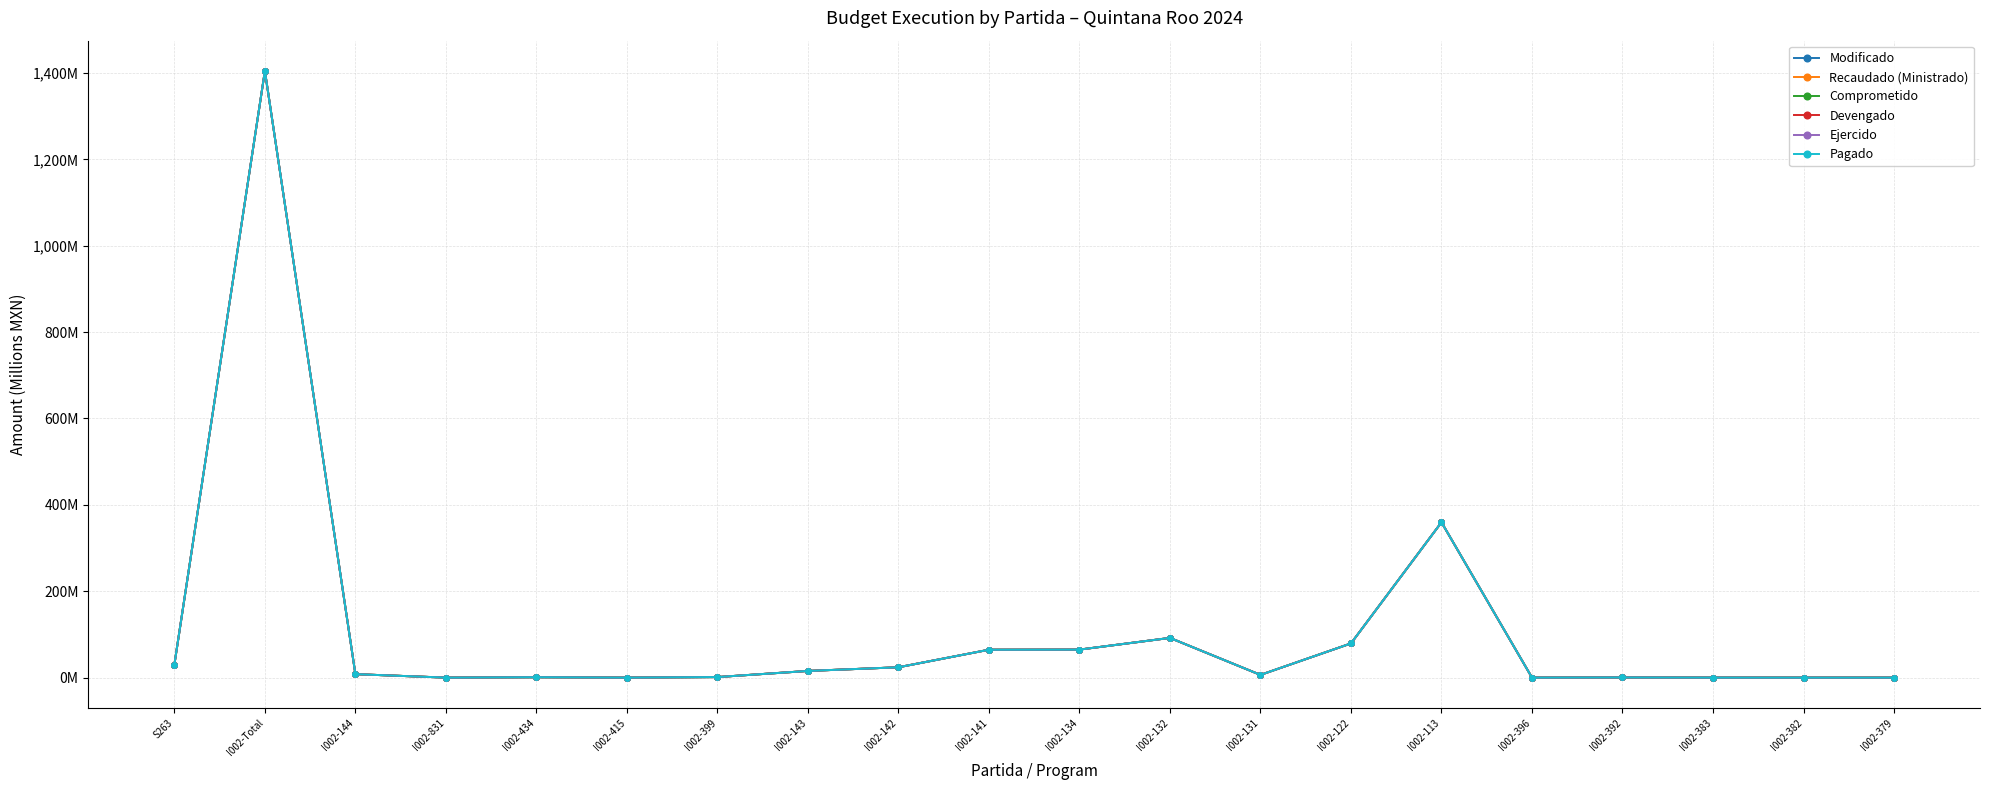

Is this an area chart (filled region under the line)?

No